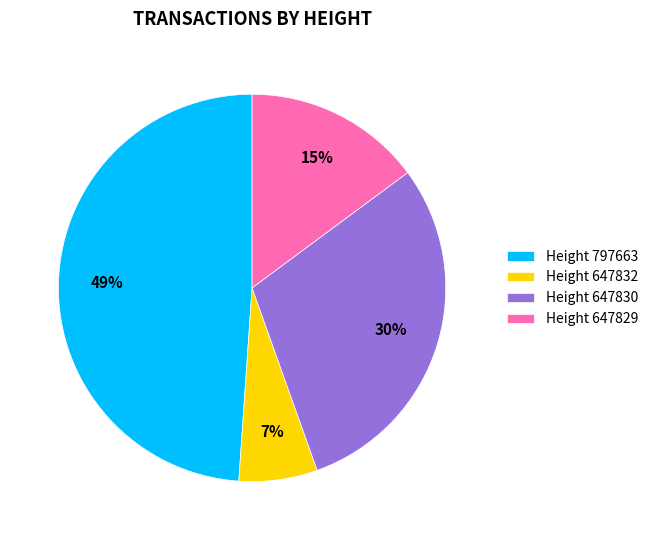

Which has a higher value, Height 797663 or Height 647829?

Height 797663